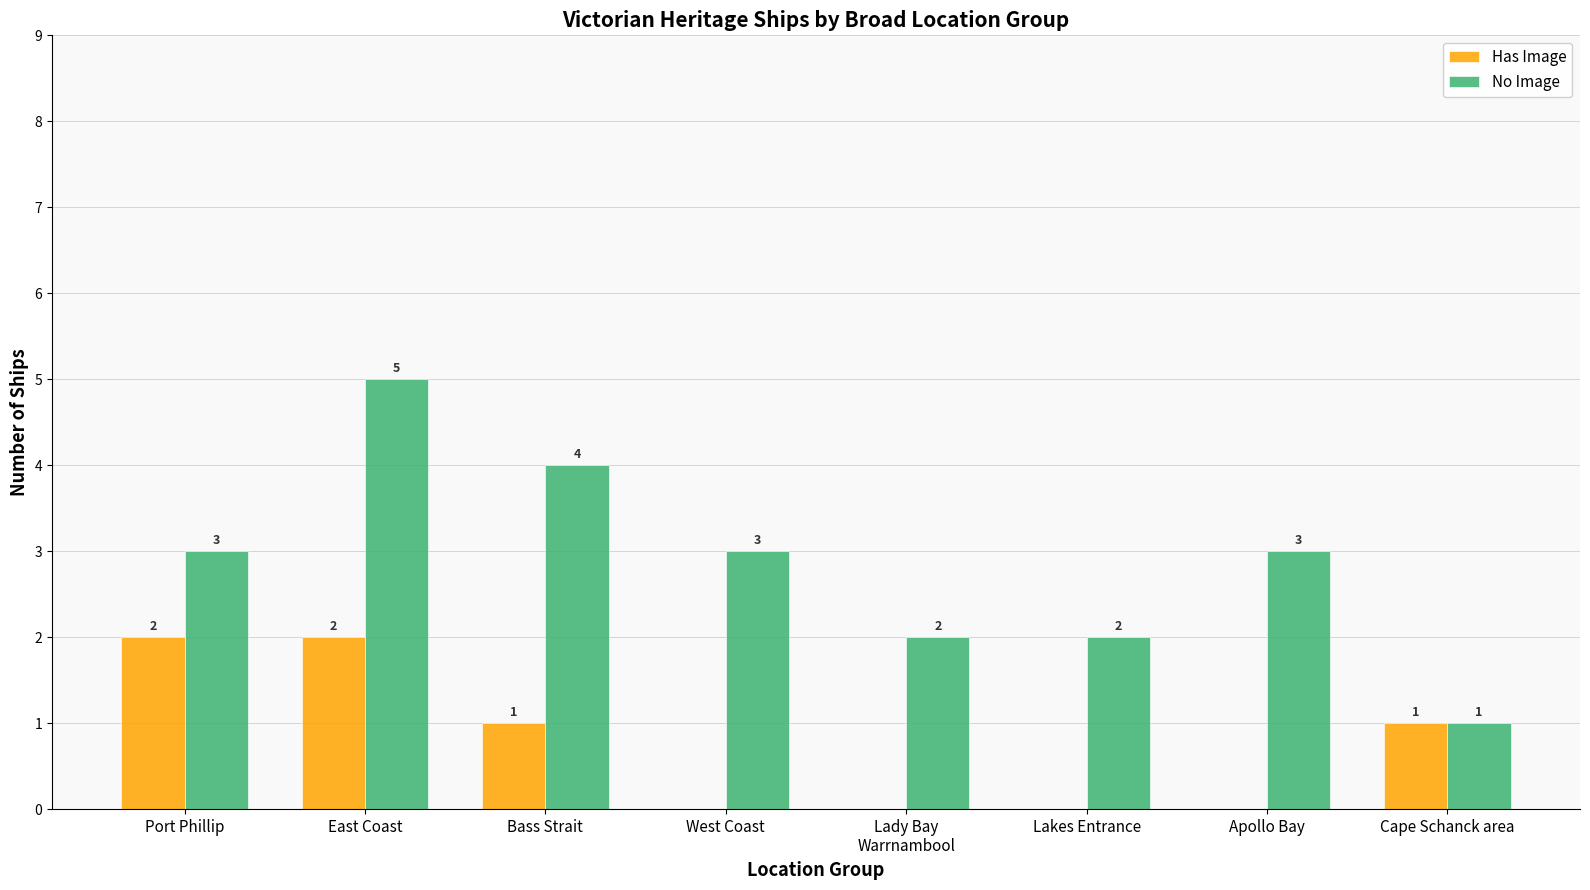

How many categories are shown in the chart?

8